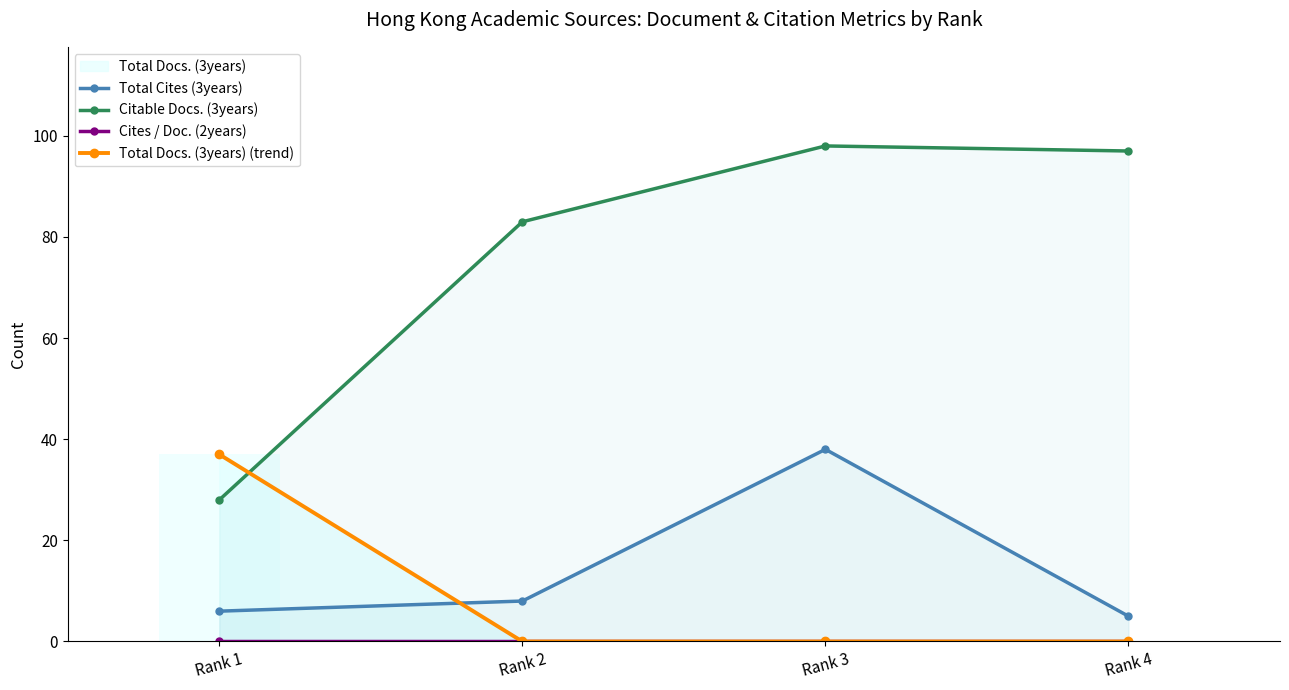

Which series has the largest total across all categories?

Citable Docs. (3years)